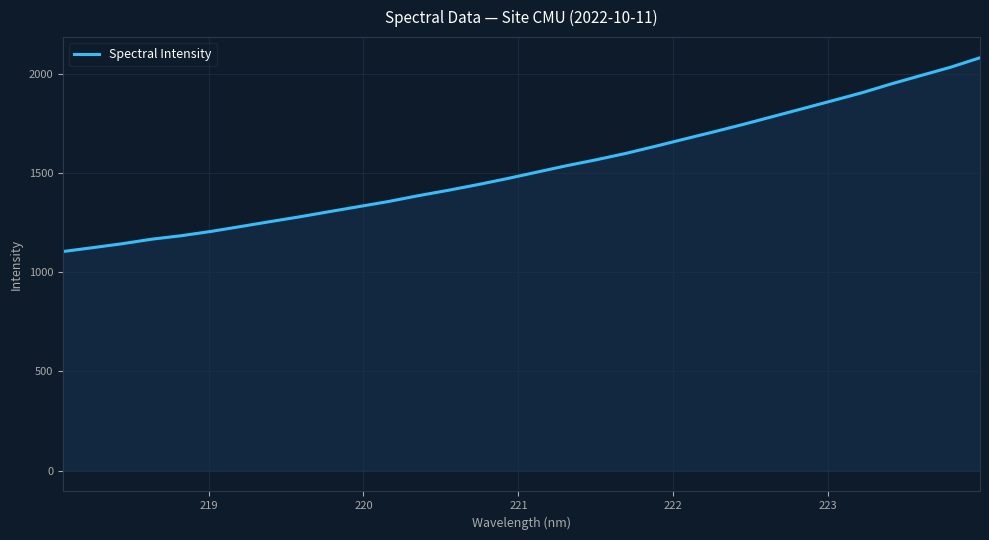

What is the greatest value displayed?

2079.6